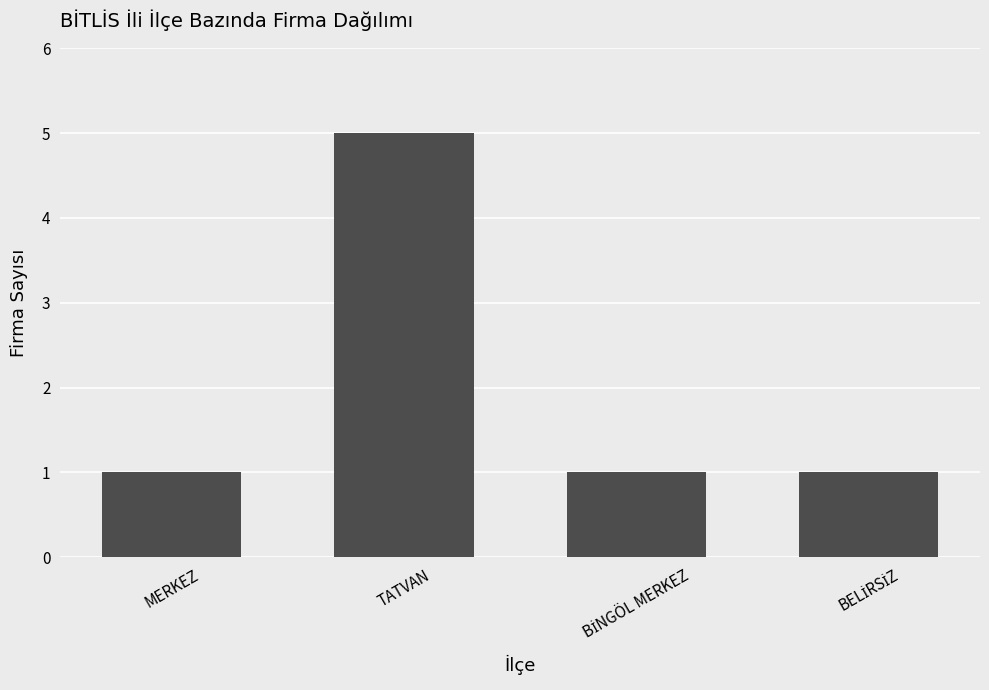

Reading left to right, transcribe all the data shown in this chart.

1	5	1	1